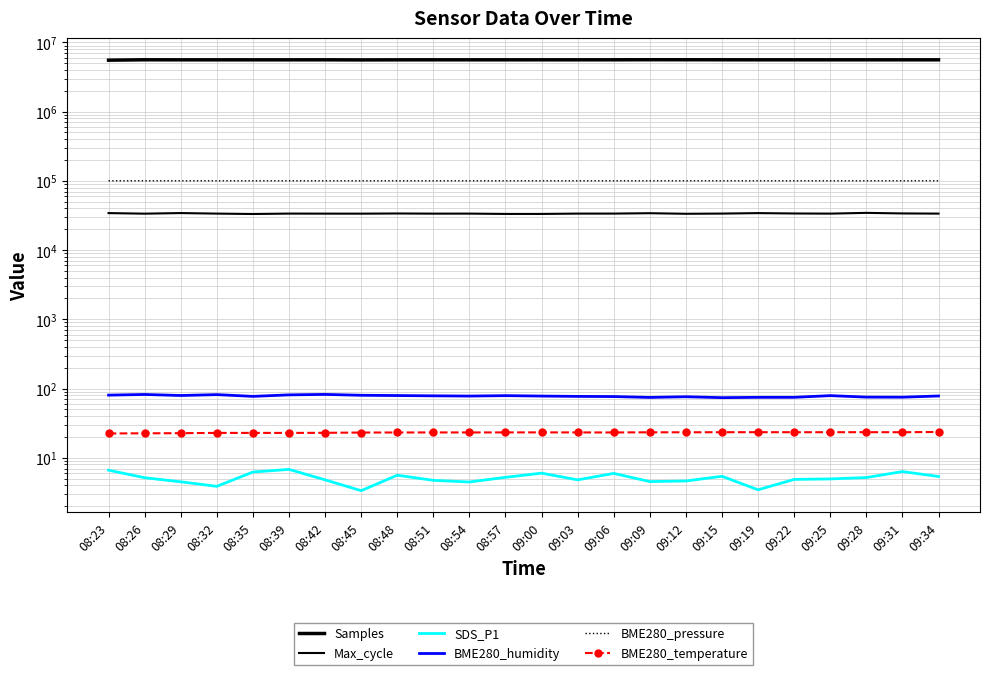

What is the difference between the BME280_pressure values at 09:12 and 08:35?

3.3